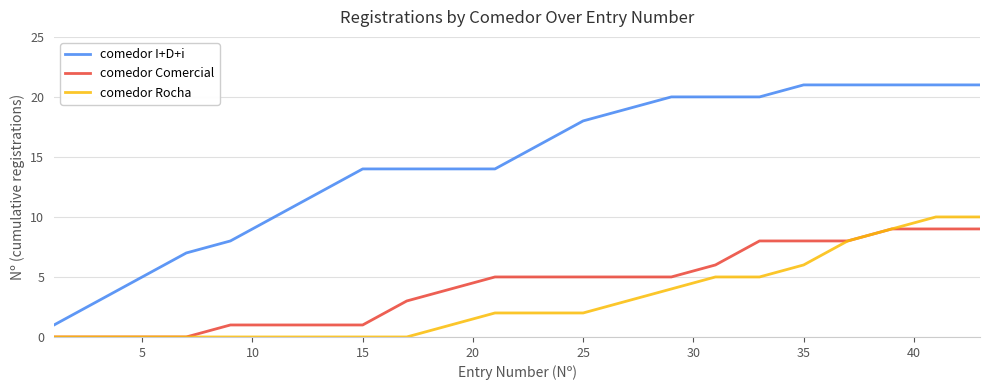

What is the lowest value of the comedor I+D+i series?

1